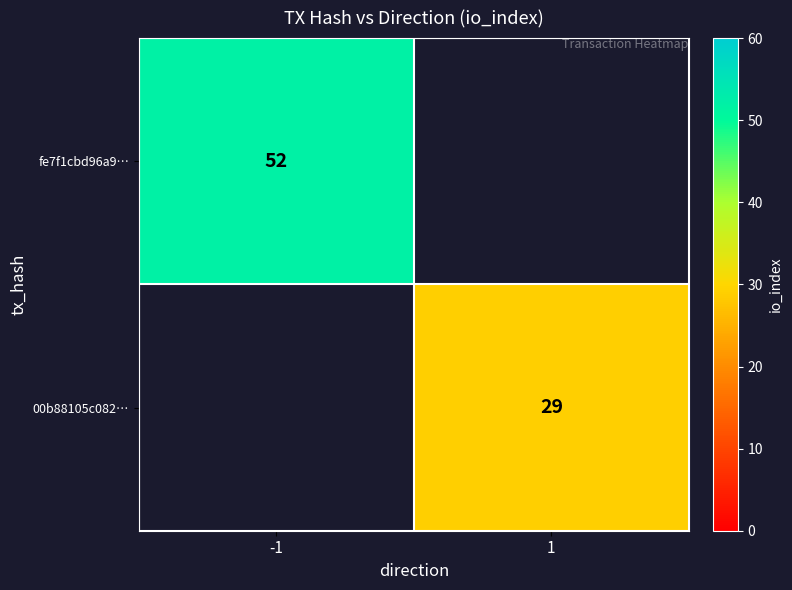

The 00b88105c082… series shows 29 at 1. True or false?

True